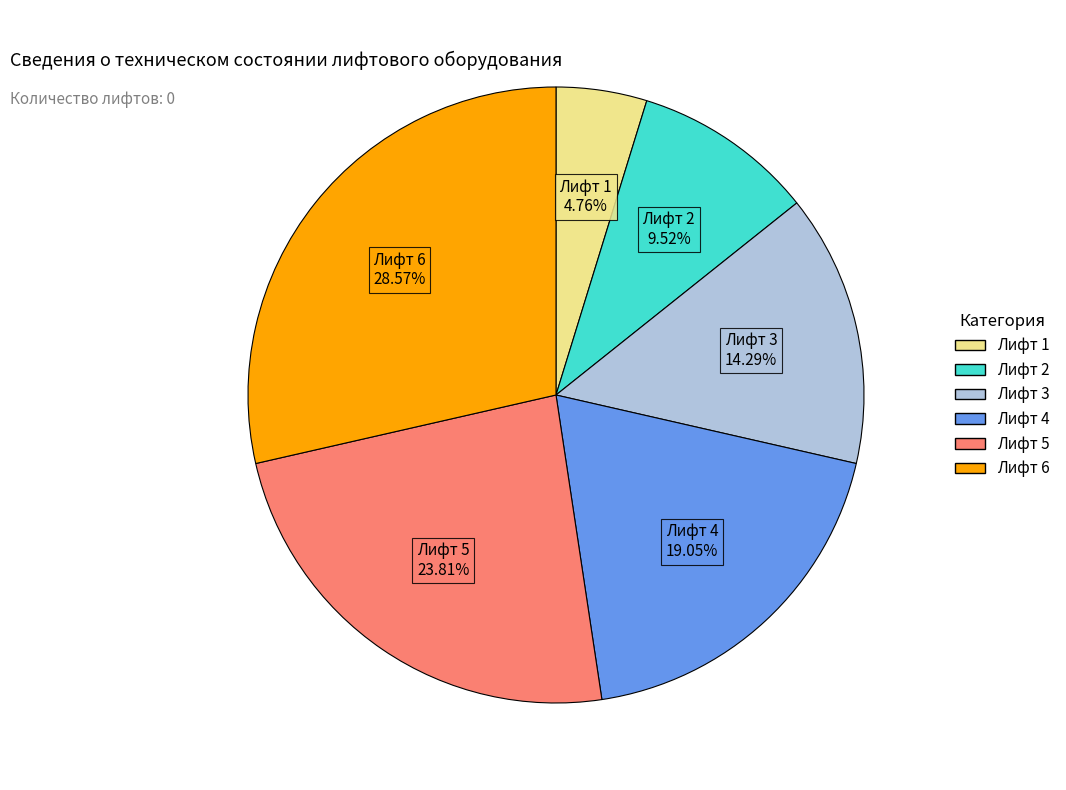

To the nearest percent, what is the difference between the Лифт 2 and Лифт 3 slice percentages?

5%